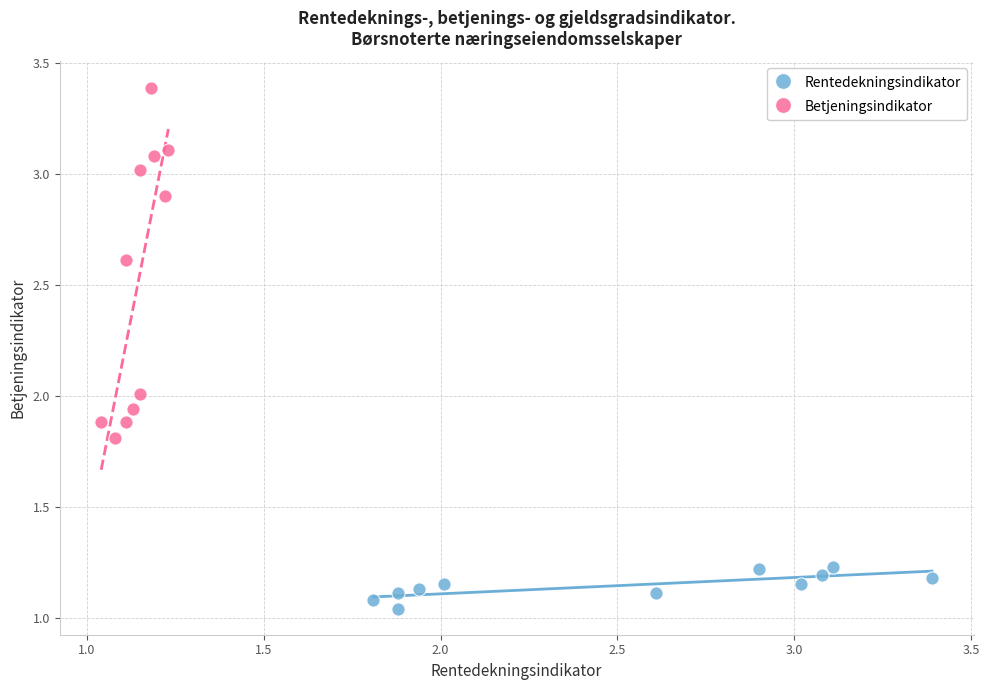

Which series reaches the minimum Y coordinate?

Rentedekningsindikator